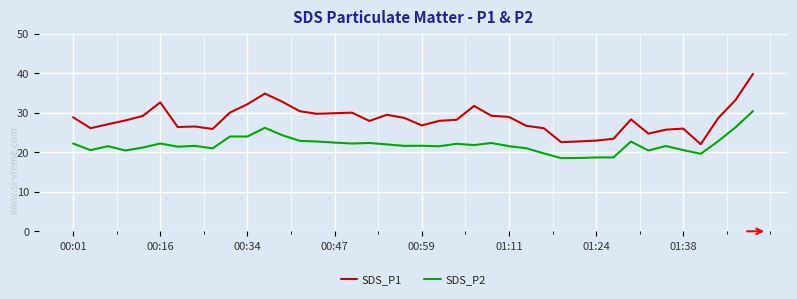

What is the difference between the maximum and minimum values in the SDS_P2 series?

11.9